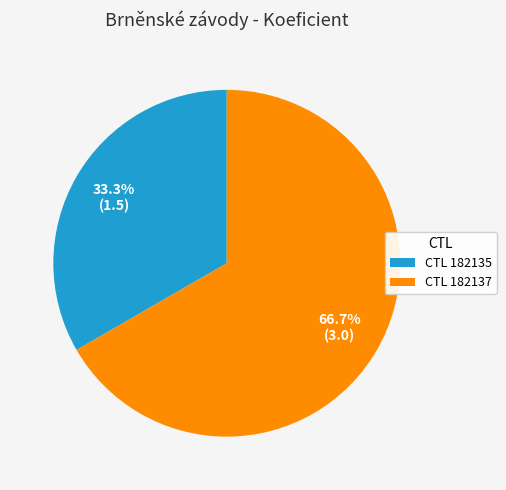

Which category accounts for the majority?

CTL 182137